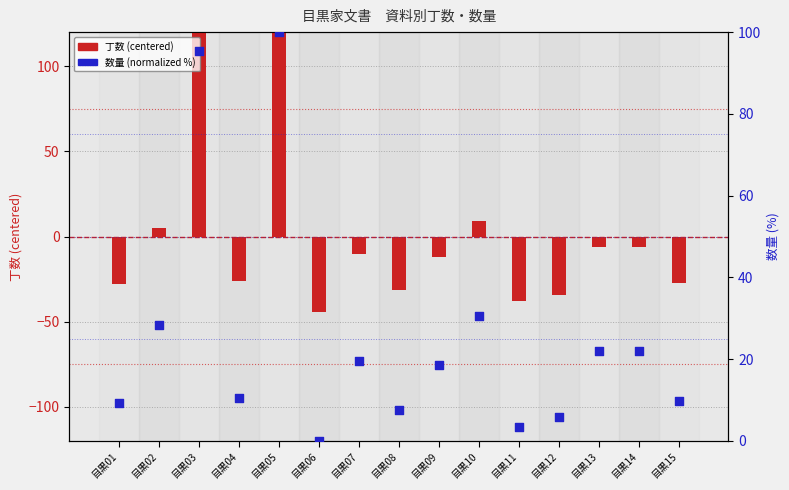

Which series has the widest spread of Y values?

丁数 (centered)